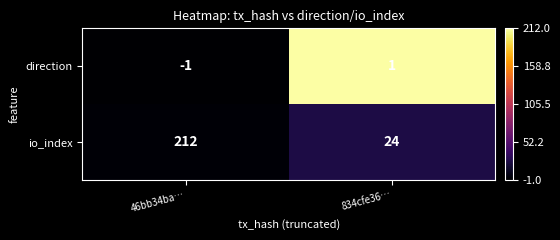

What is the spread (max minus min) of values at 834cfe36…?

23